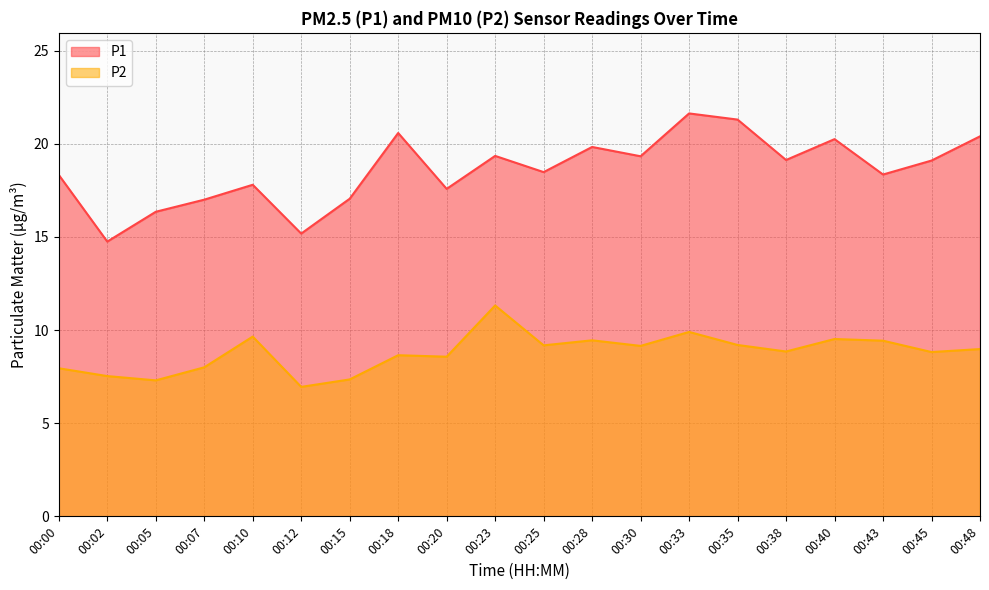

List the series in order of their overall mean, lowest first.

P2, P1